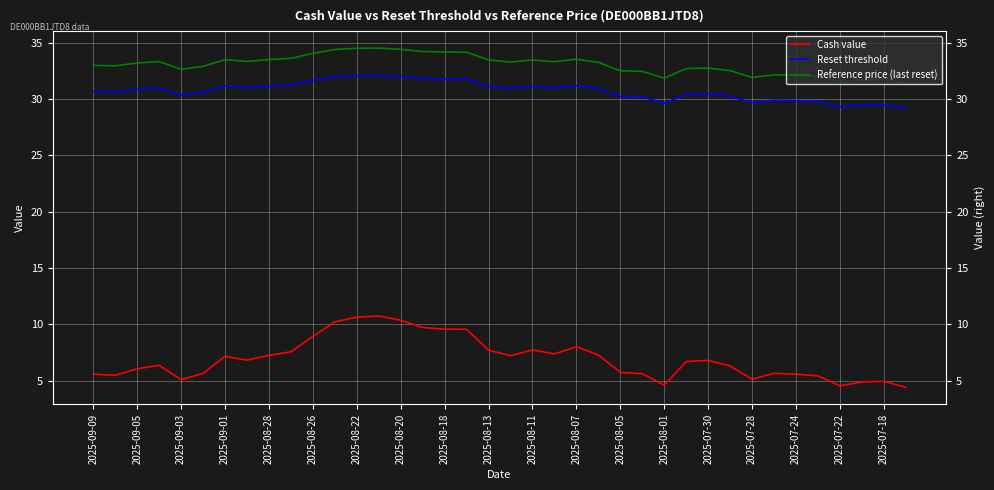

Between 2025-09-09 and 2025-08-28, which series saw the biggest shift?

Cash value